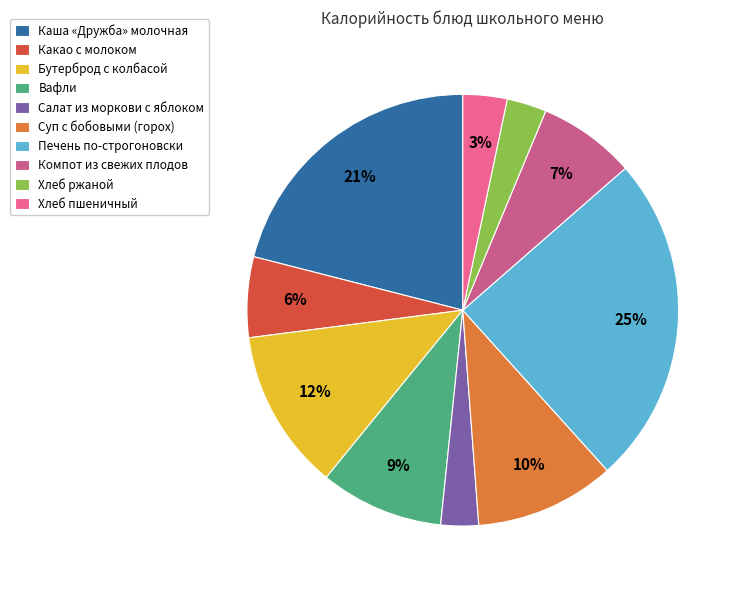

Count the number of slices in the pie.

10